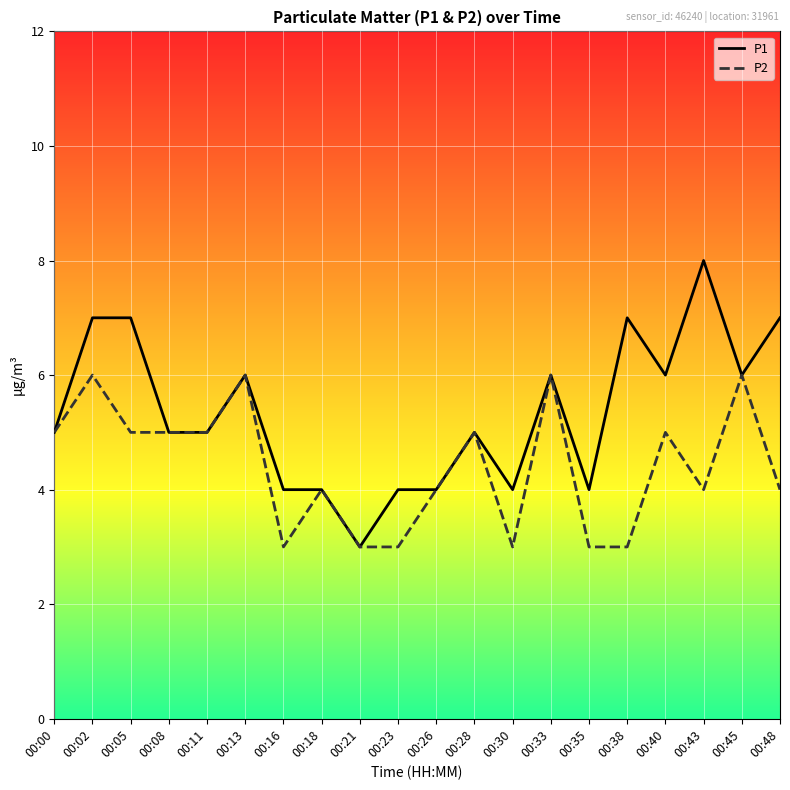

Reading left to right, list all the values displayed in this chart.

P1: 00:00=5	00:02=7	00:05=7	00:08=5	00:11=5	00:13=6	00:16=4	00:18=4	00:21=3	00:23=4	00:26=4	00:28=5	00:30=4	00:33=6	00:35=4	00:38=7	00:40=6	00:43=8	00:45=6	00:48=7
P2: 00:00=5	00:02=6	00:05=5	00:08=5	00:11=5	00:13=6	00:16=3	00:18=4	00:21=3	00:23=3	00:26=4	00:28=5	00:30=3	00:33=6	00:35=3	00:38=3	00:40=5	00:43=4	00:45=6	00:48=4